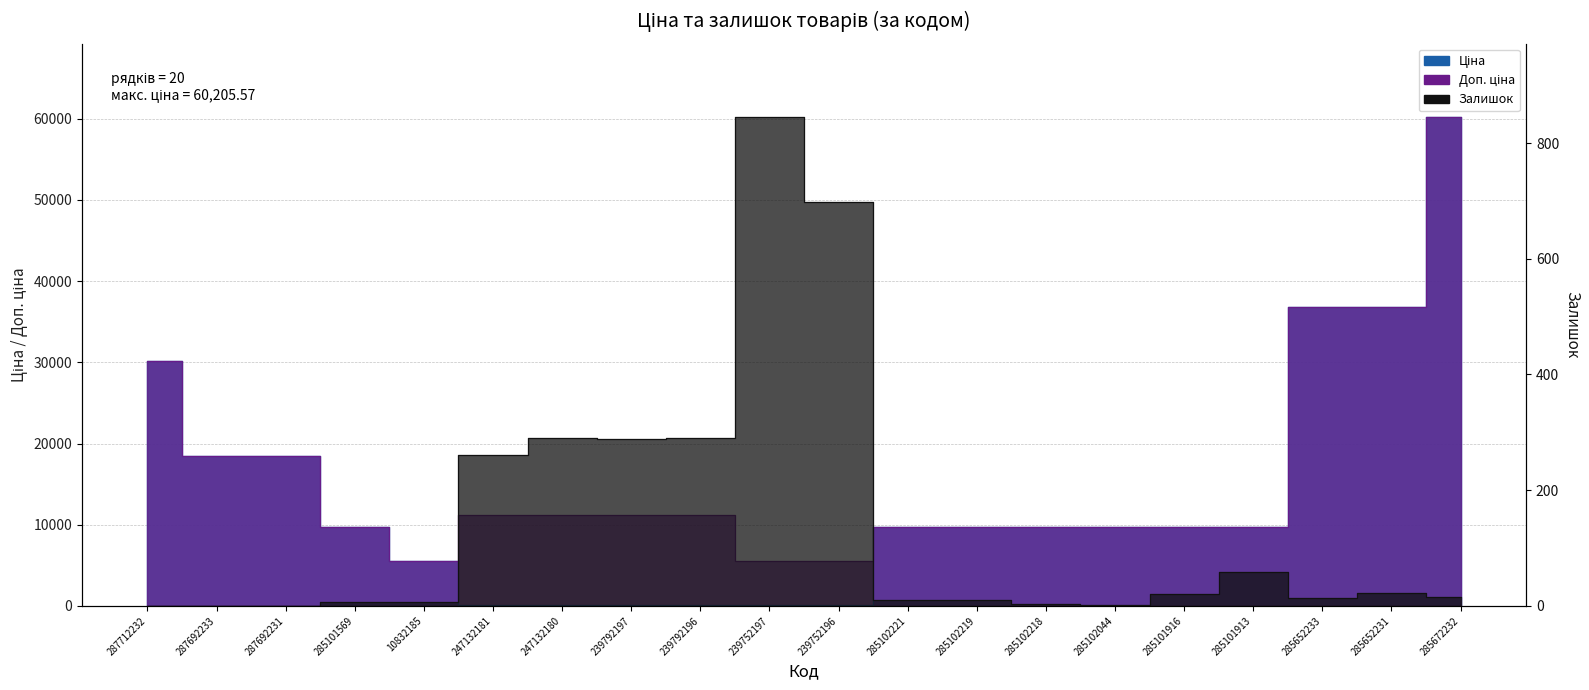

The value of Залишок at 285652231 is 23.0. True or false?

True